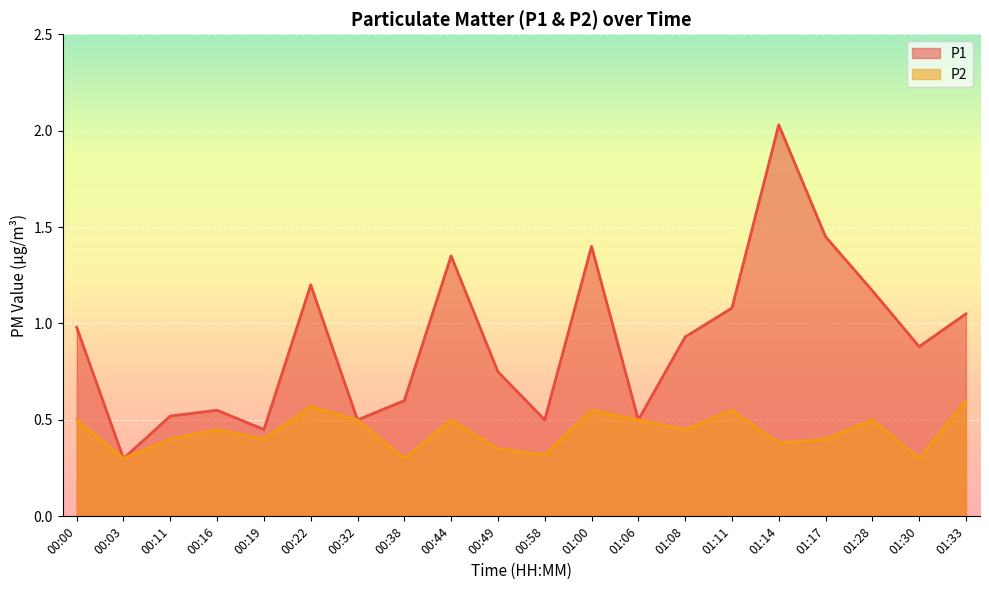

At how many categories does at least one series exceed 1?

8